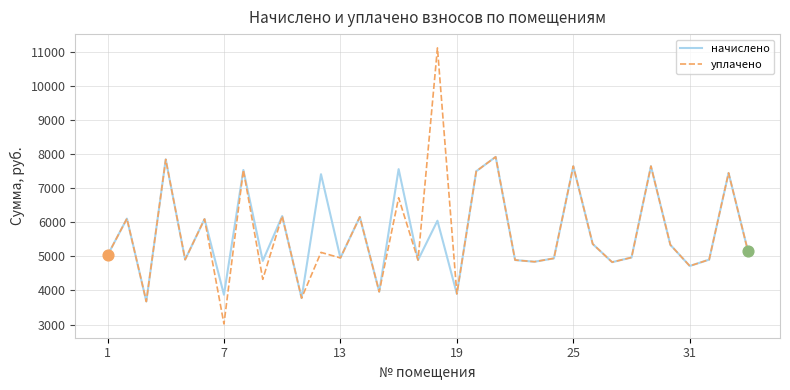

Which series has the largest range (max minus min)?

уплачено